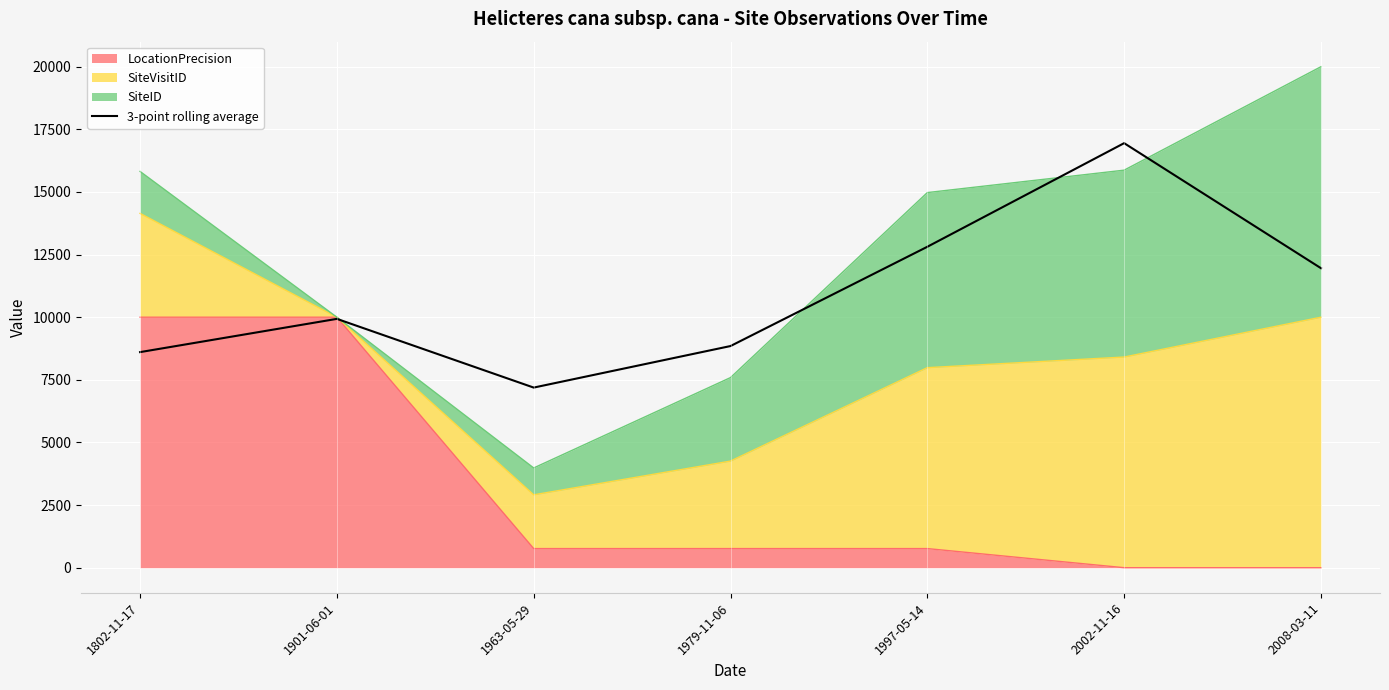

How many data points are less than 9933?

3